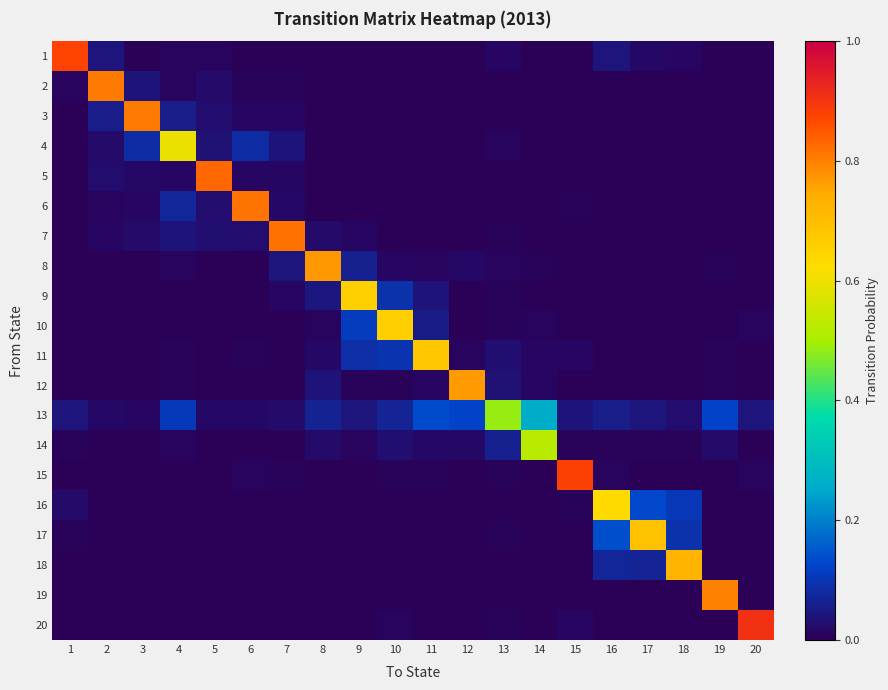

Which series has the widest spread of values?

20